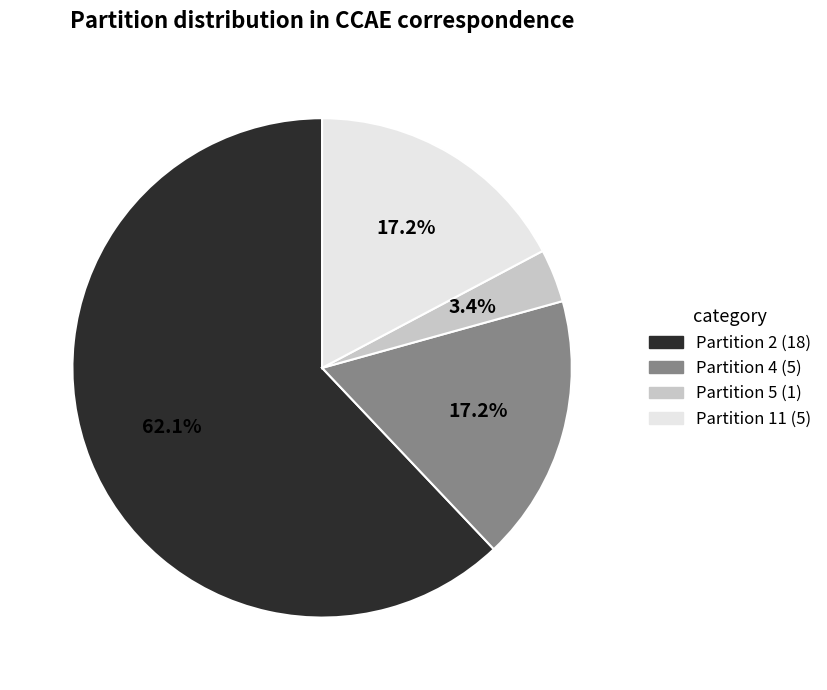

Which category has the biggest portion of the pie?

Partition 2 (18)